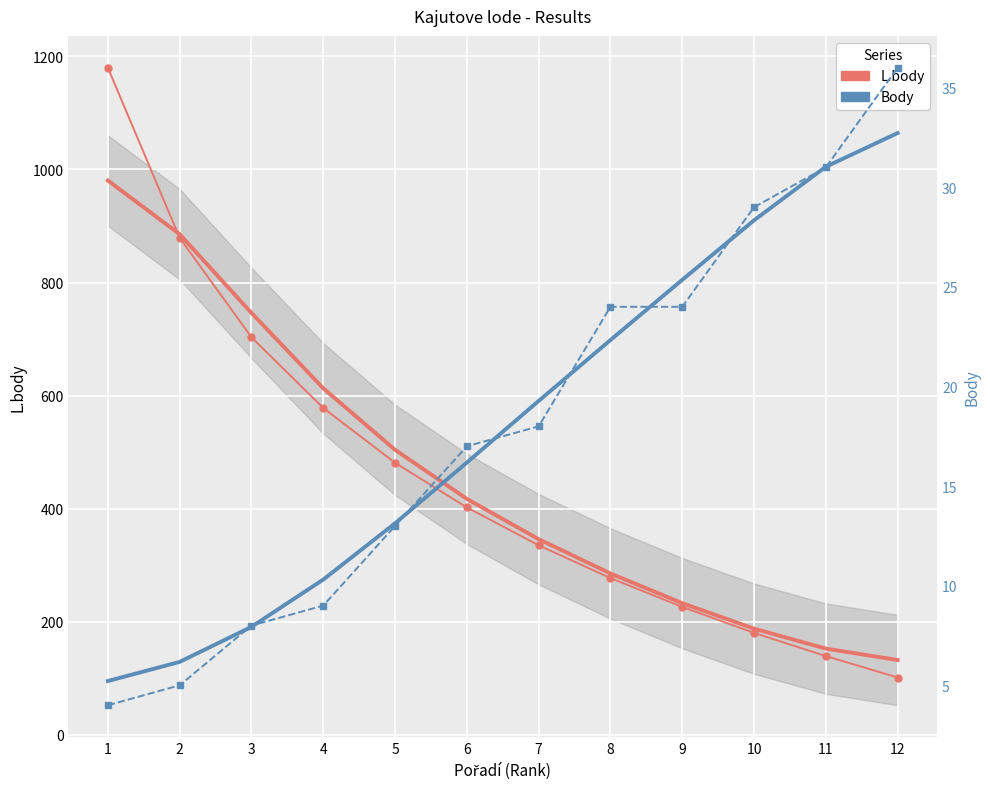

The value of Body at 11 is 53. True or false?

False